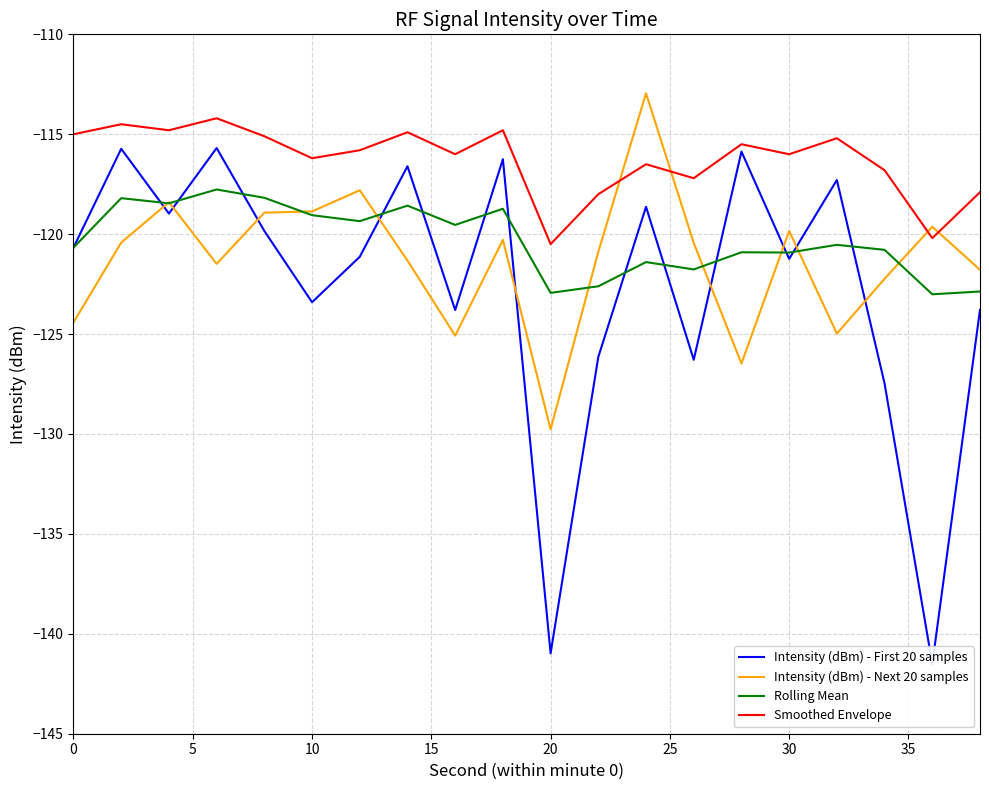

Which series has the largest total across all categories?

Smoothed Envelope